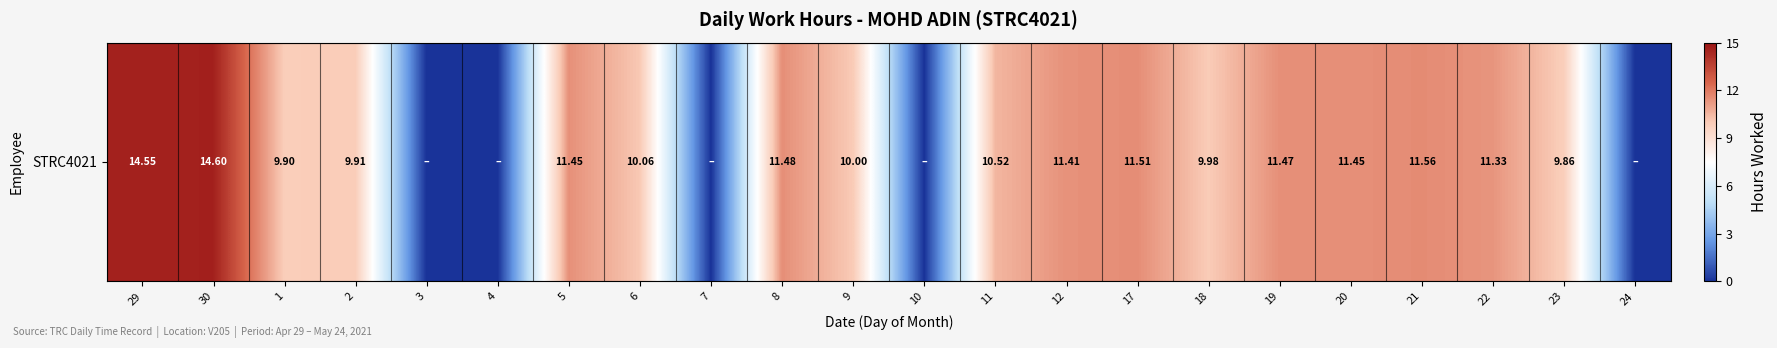

How many data points are less than 10?

9